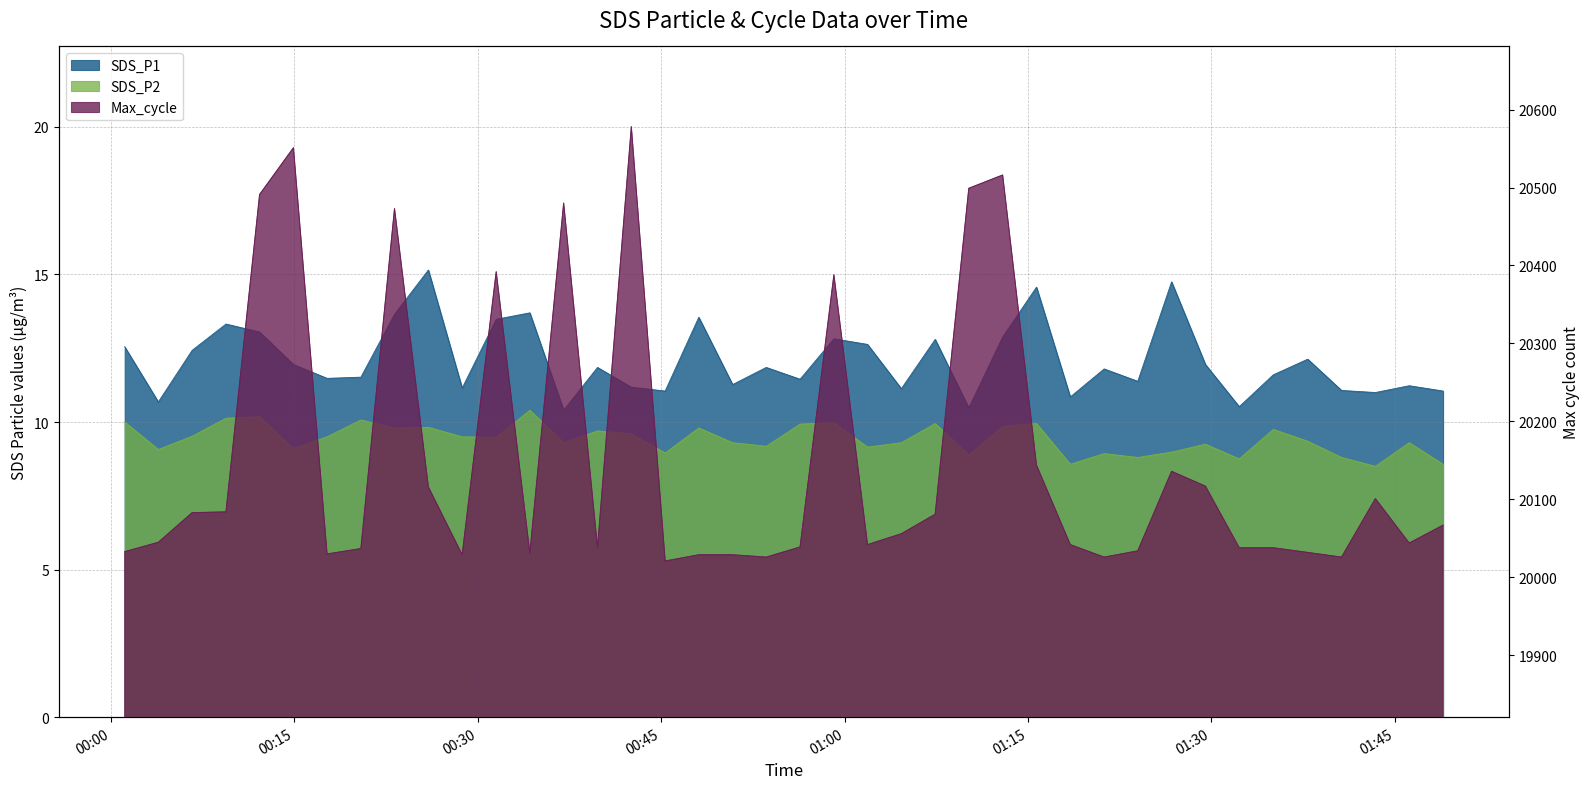

True or false: Max_cycle has a value of 20029.0 at 2022/07/24 00:48:05.

True